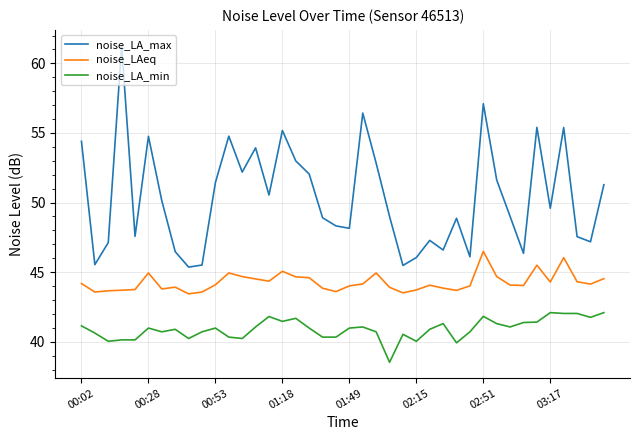

What are all the series names shown in the legend?

noise_LA_max, noise_LAeq, noise_LA_min